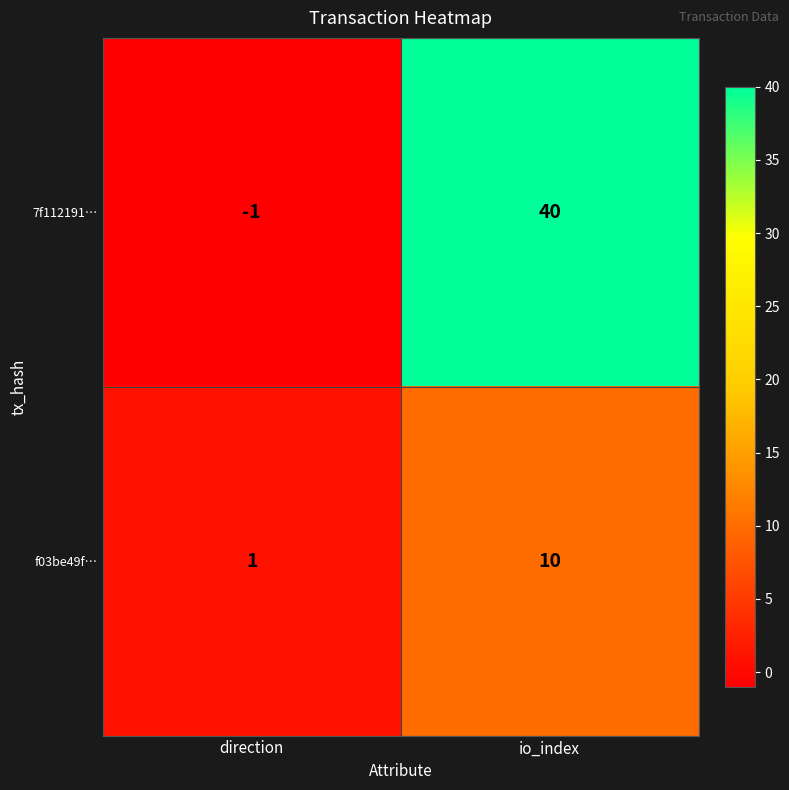

Which series has the largest range (max minus min)?

7f112191…